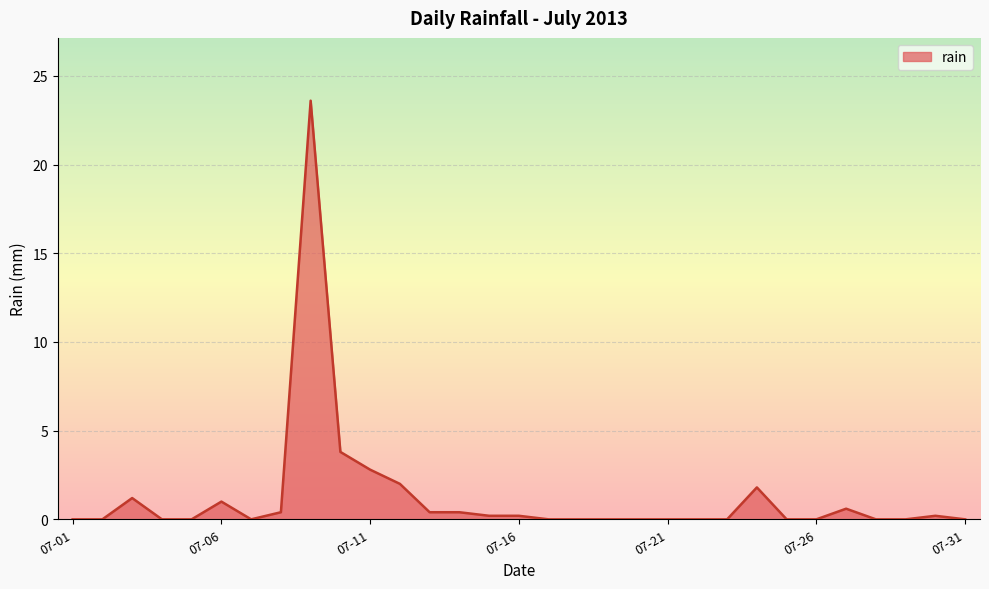

What is the maximum value shown in the chart?

23.6